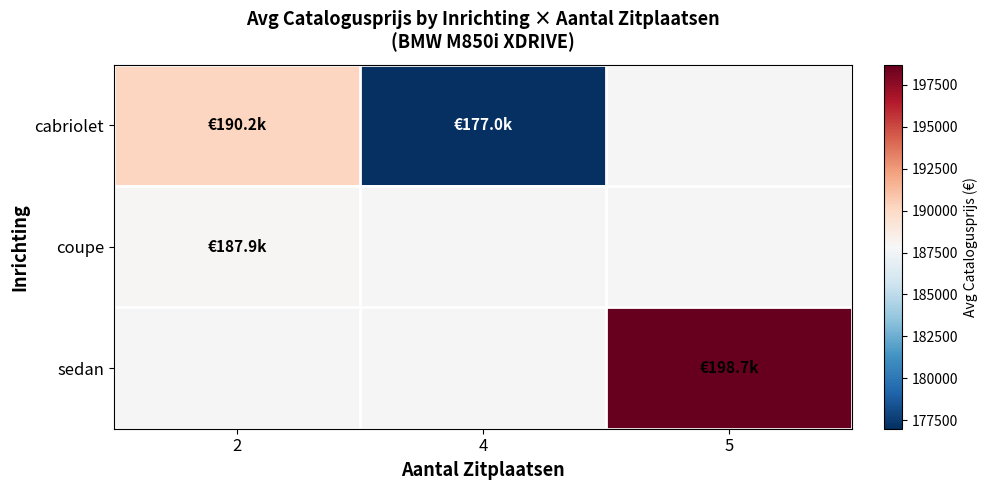

At 4, list the series in order from smallest to largest.

cabriolet, coupe, sedan